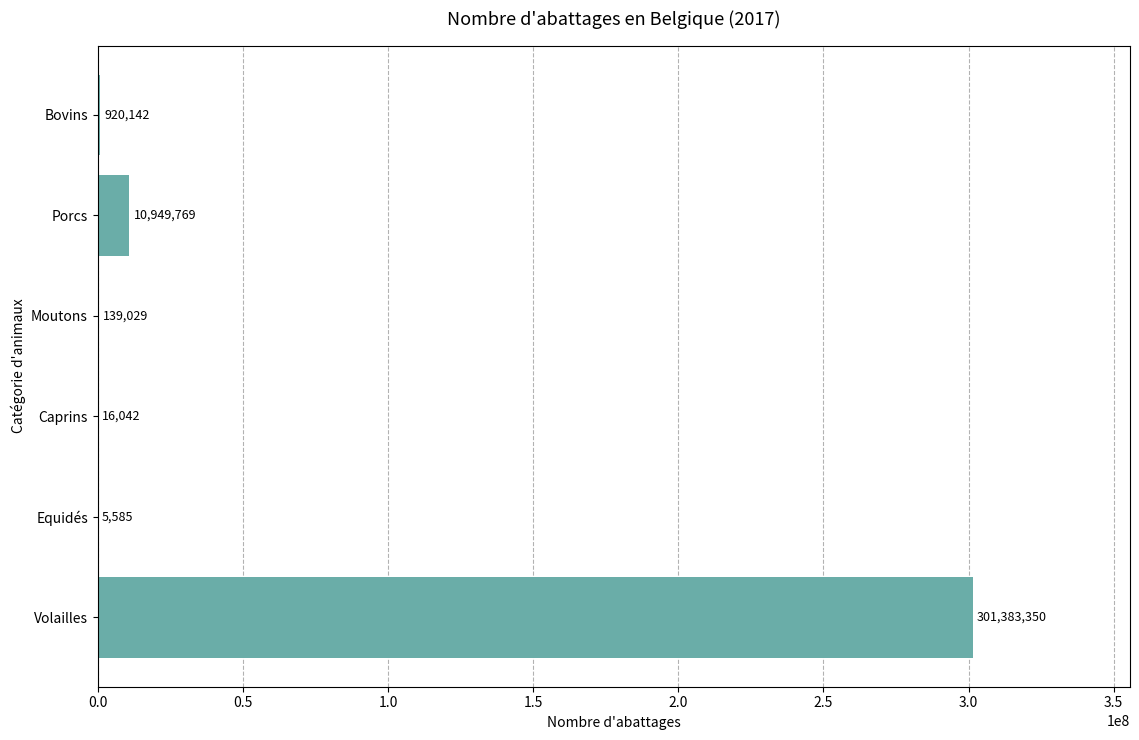

Reading bottom to top, list all the values displayed in this chart.

Volailles=301383350	Equidés=5585	Caprins=16042	Moutons=139029	Porcs=10949769	Bovins=920142